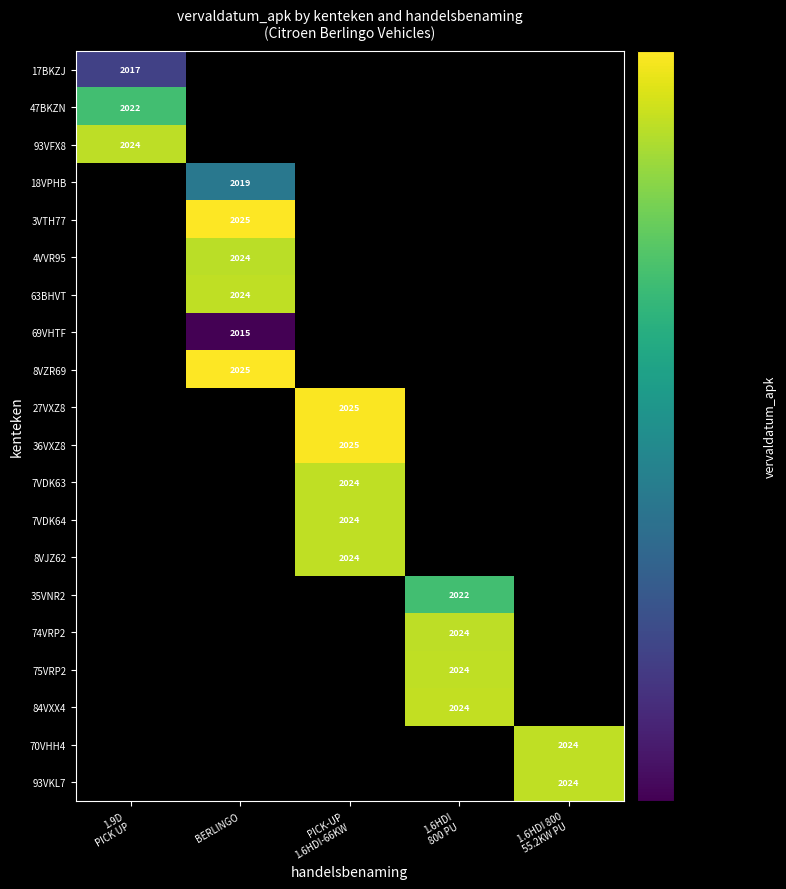

The 18VPHB series shows 485 at BERLINGO. True or false?

False